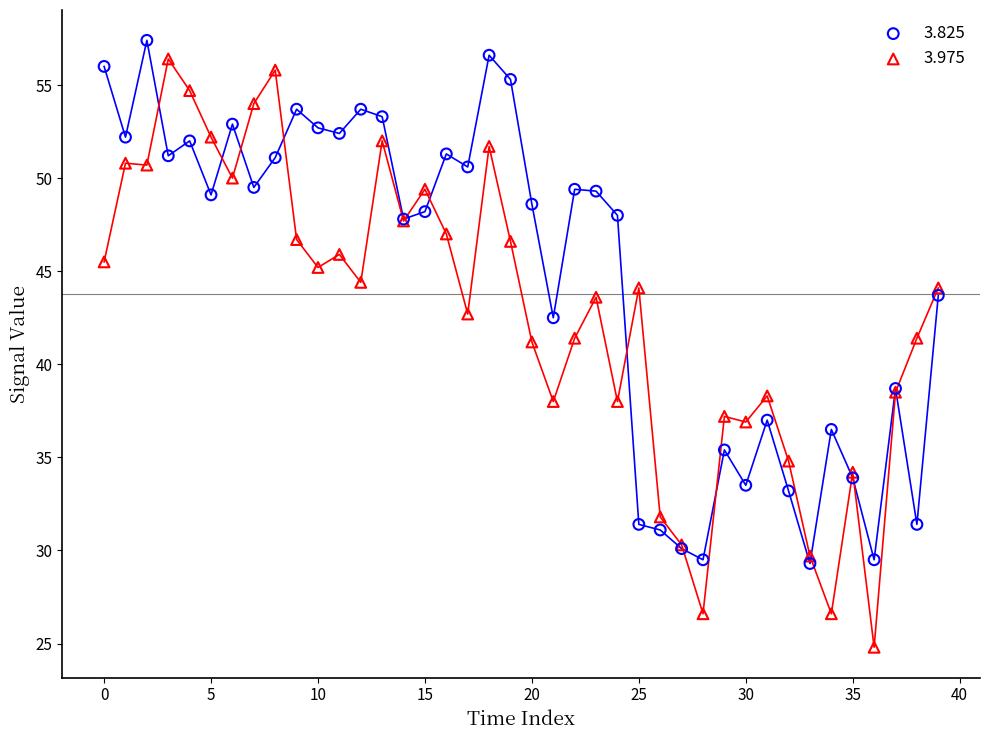

Which series contains the lowest Y value?

3.975